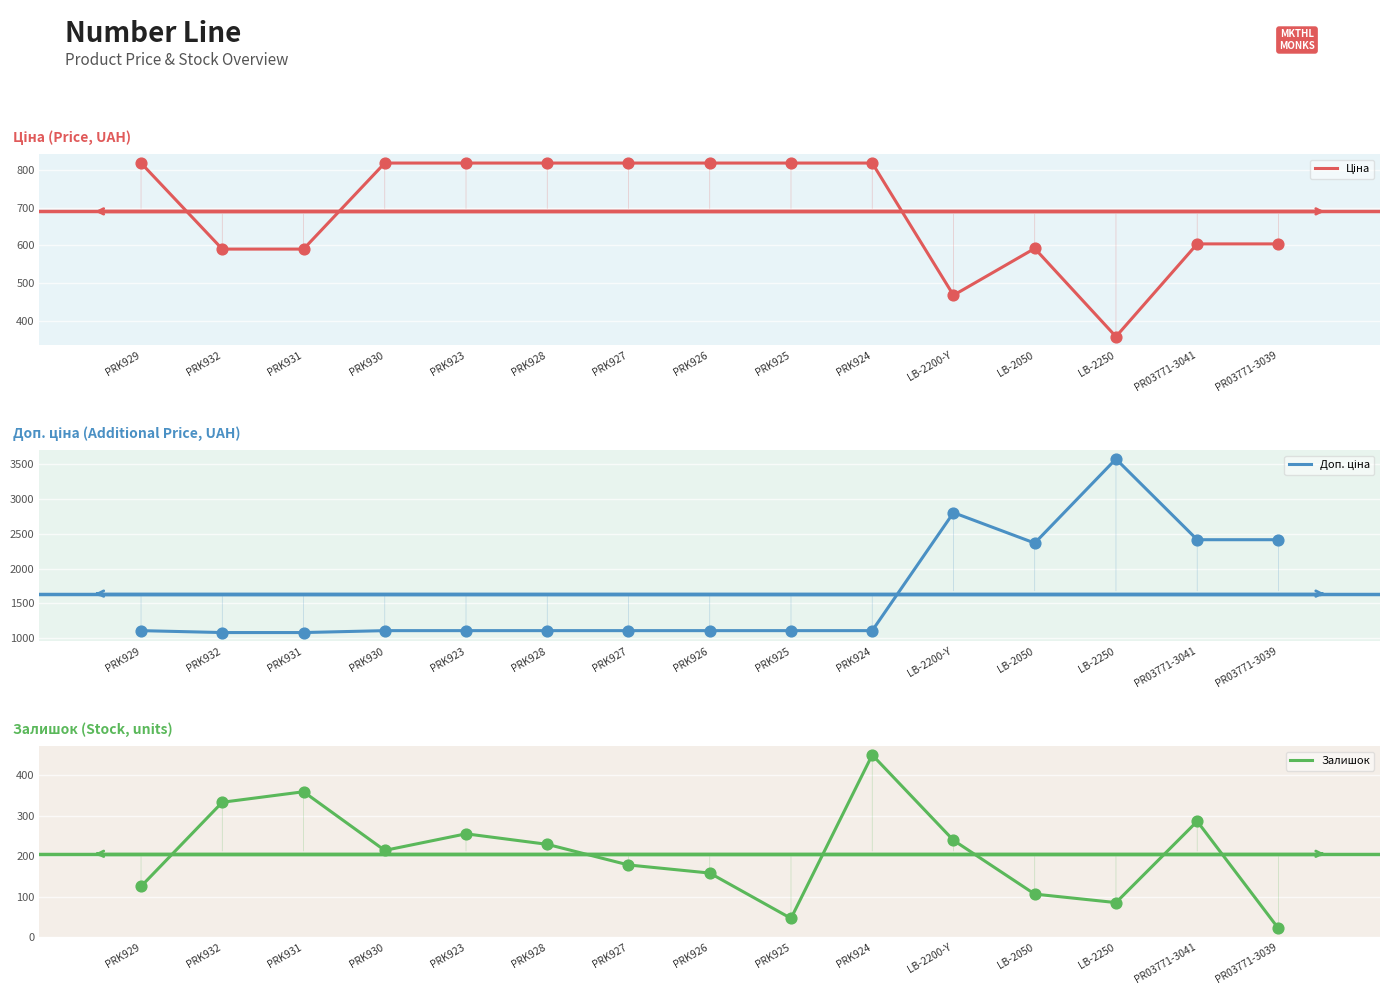

Which series has the largest total across all categories?

Доп. ціна